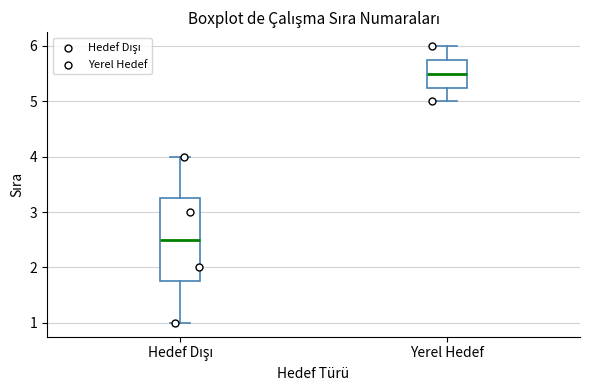

Reading left to right, transcribe this box plot: for each box, give where its median line is, the range the box spans, and where its two whiskers end, as read against the y-axis. The values are not printed on the chart, so give them approximately, as read against the axis.

Hedef Dışı: median 2.5, box 1.8 to 3.3, whiskers 1.0 to 4.0
Yerel Hedef: median 5.5, box 5.3 to 5.8, whiskers 5.0 to 6.0